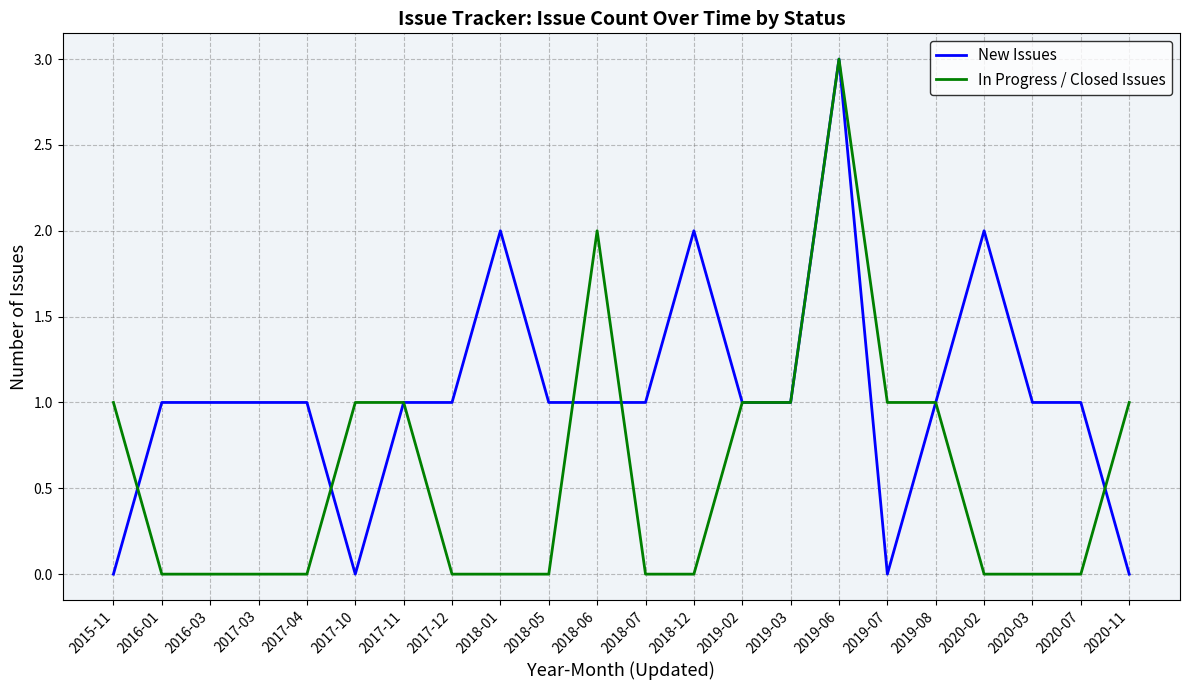

Where do New Issues and In Progress / Closed Issues first cross each other?

2015-11 and 2016-01